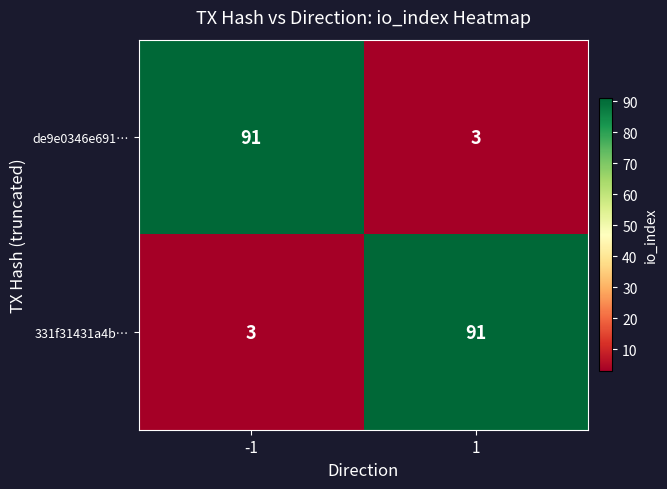

What is the sum of all de9e0346e691… values?

94